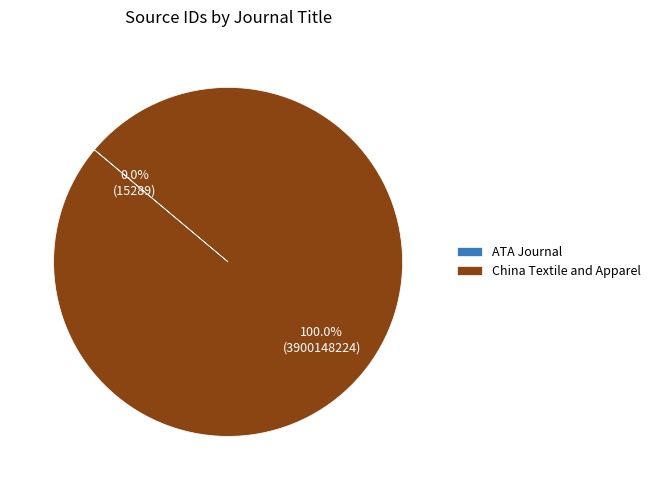

What is the largest slice in the pie chart?

China Textile and Apparel